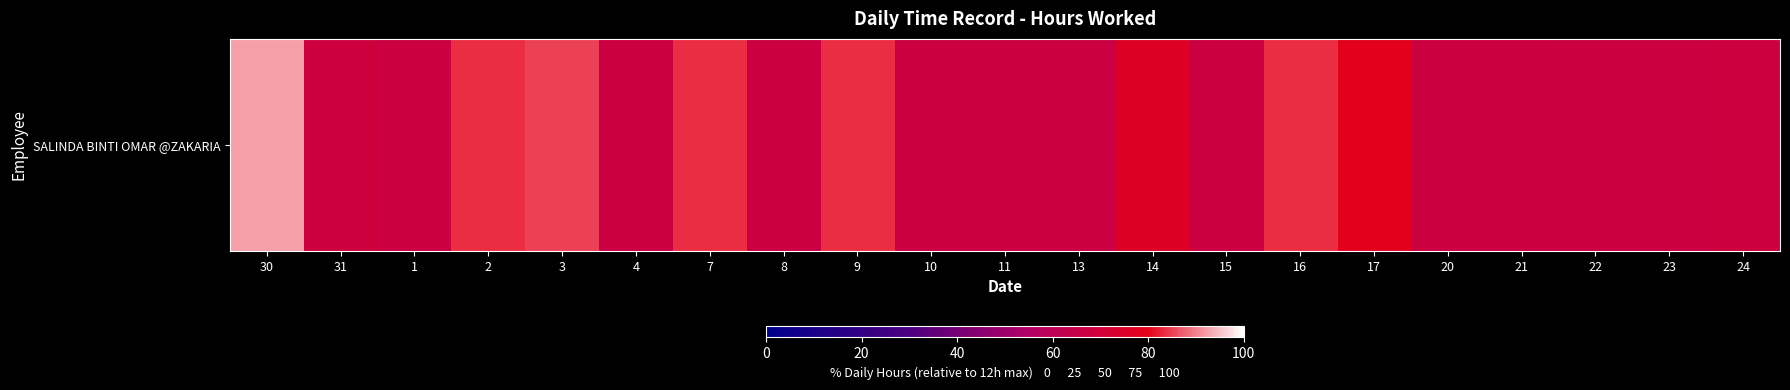

Reading left to right, transcribe all the data shown in this chart.

30=92.3	31=68.3	1=66.5	2=83.5	3=85.0	4=67.1	7=83.5	8=66.8	9=83.6	10=66.5	11=66.8	13=66.8	14=76.5	15=67.0	16=83.4	17=78.8	20=67.2	21=67.1	22=66.7	23=66.8	24=67.8